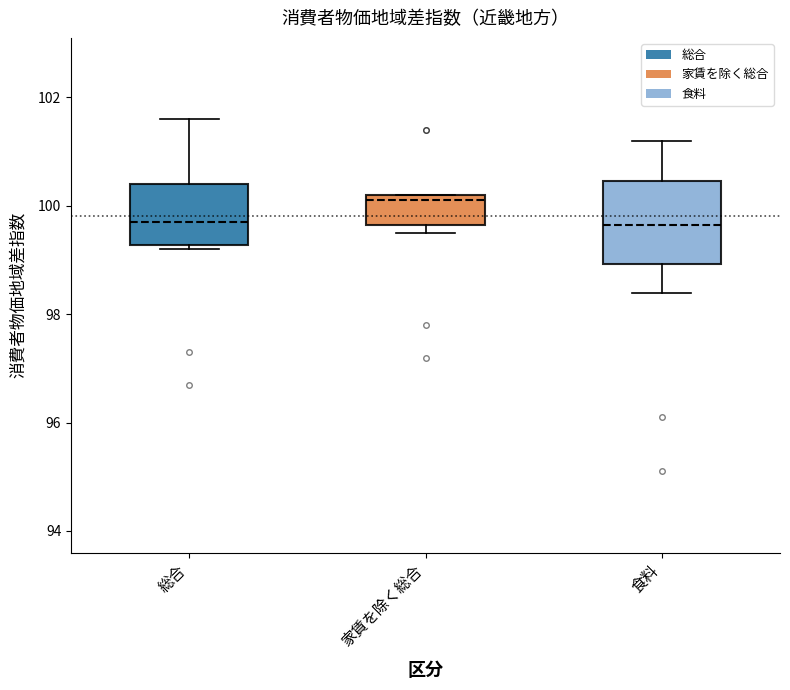

Reading left to right, transcribe this box plot: for each box, give where its median line is, the range the box spans, and where its two whiskers end, as read against the y-axis. The values are not printed on the chart, so give them approximately, as read against the axis.

総合: median 99.8, box 99.2 to 100.4, whiskers 99.2 (just below the box's lower edge) to 101.6
家賃を除く総合: median 100.2 (just below the box's upper edge), box 99.6 to 100.2, whiskers 99.6 (just below the box's lower edge) to 100.2
食料: median 99.6, box 99.0 to 100.4, whiskers 98.4 to 101.2